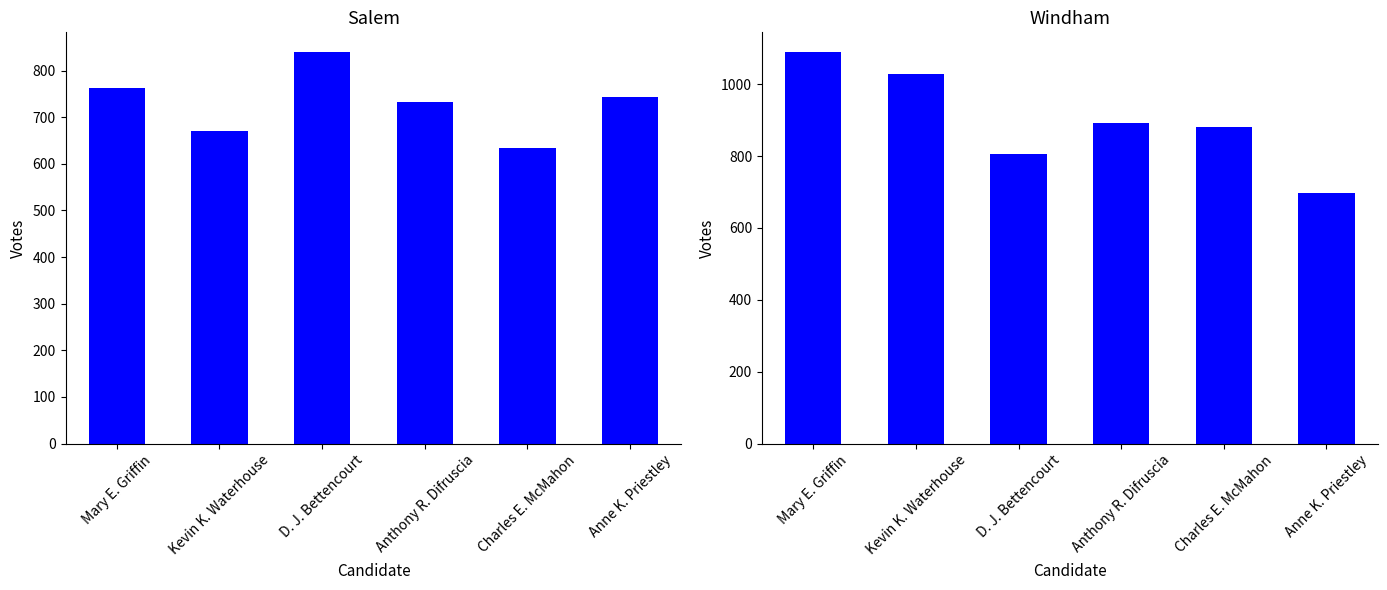

Reading right to left, extract all data points from this chart.

Salem: 743	633	732	840	670	763
Windham: 697	880	892	805	1029	1090